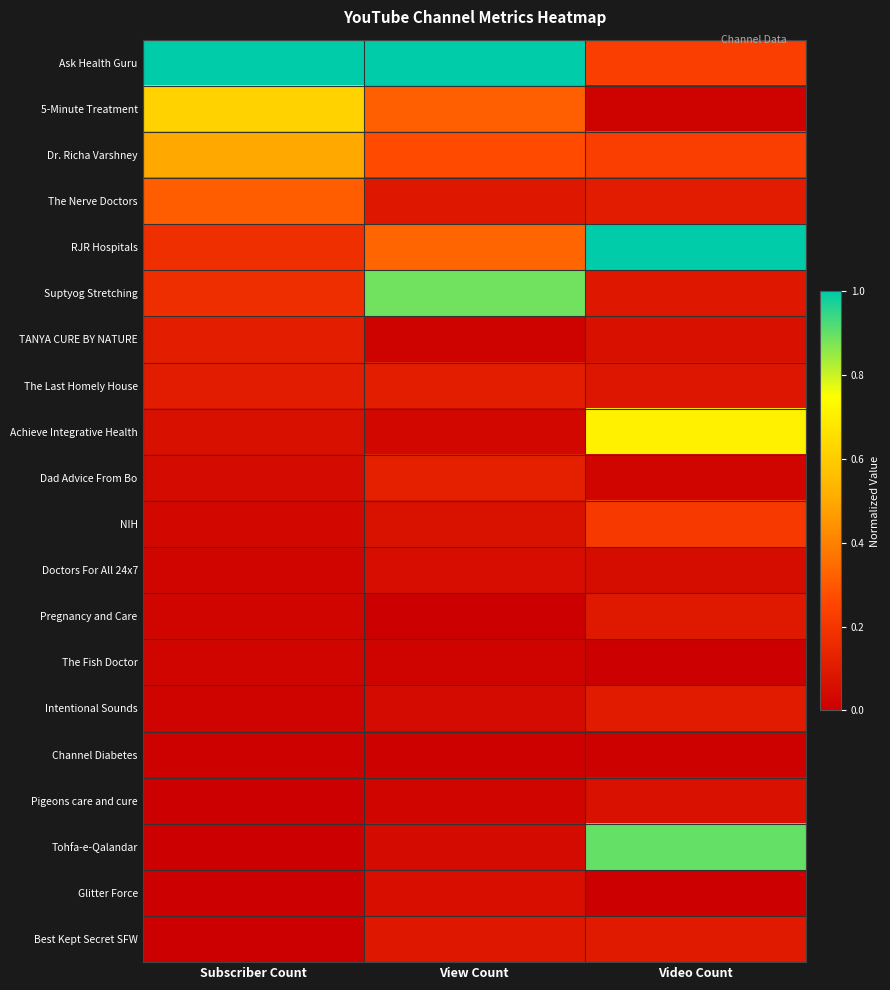

Reading left to right, extract all data points from this chart.

Ask Health Guru: Subscriber Count=1.0	View Count=1.0	Video Count=0.2
5-Minute Treatment: Subscriber Count=0.6	View Count=0.3	Video Count=0.0
Dr. Richa Varshney: Subscriber Count=0.5	View Count=0.3	Video Count=0.2
The Nerve Doctors: Subscriber Count=0.3	View Count=0.1	Video Count=0.1
RJR Hospitals: Subscriber Count=0.2	View Count=0.3	Video Count=1.0
Suptyog Stretching: Subscriber Count=0.2	View Count=0.9	Video Count=0.1
TANYA CURE BY NATURE: Subscriber Count=0.1	View Count=0.0	Video Count=0.1
The Last Homely House: Subscriber Count=0.1	View Count=0.1	Video Count=0.1
Achieve Integrative Health: Subscriber Count=0.1	View Count=0.0	Video Count=0.7
Dad Advice From Bo: Subscriber Count=0.0	View Count=0.1	Video Count=0.0
NIH: Subscriber Count=0.0	View Count=0.1	Video Count=0.2
Doctors For All 24x7: Subscriber Count=0.0	View Count=0.1	Video Count=0.0
Pregnancy and Care: Subscriber Count=0.0	View Count=0.0	Video Count=0.1
The Fish Doctor: Subscriber Count=0.0	View Count=0.0	Video Count=0.0
Intentional Sounds: Subscriber Count=0.0	View Count=0.0	Video Count=0.1
Channel Diabetes: Subscriber Count=0.0	View Count=0.0	Video Count=0.0
Pigeons care and cure: Subscriber Count=0.0	View Count=0.0	Video Count=0.1
Tohfa-e-Qalandar: Subscriber Count=0.0	View Count=0.0	Video Count=0.9
Glitter Force: Subscriber Count=0.0	View Count=0.1	Video Count=0.0
Best Kept Secret SFW: Subscriber Count=0.0	View Count=0.1	Video Count=0.1